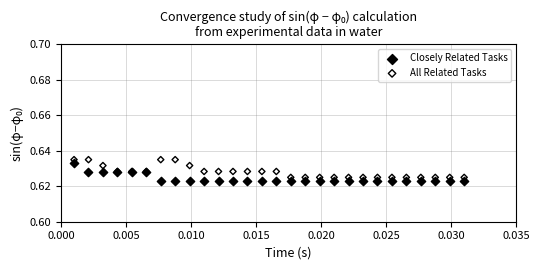

Which series contains the lowest Y value?

Closely Related Tasks